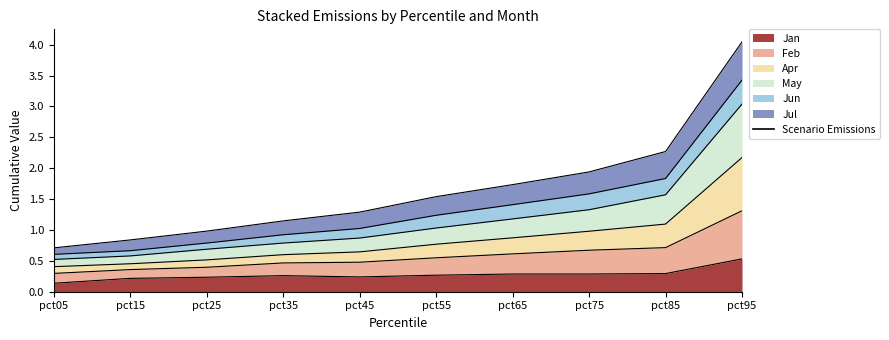

What is the maximum value for Jan?

0.5